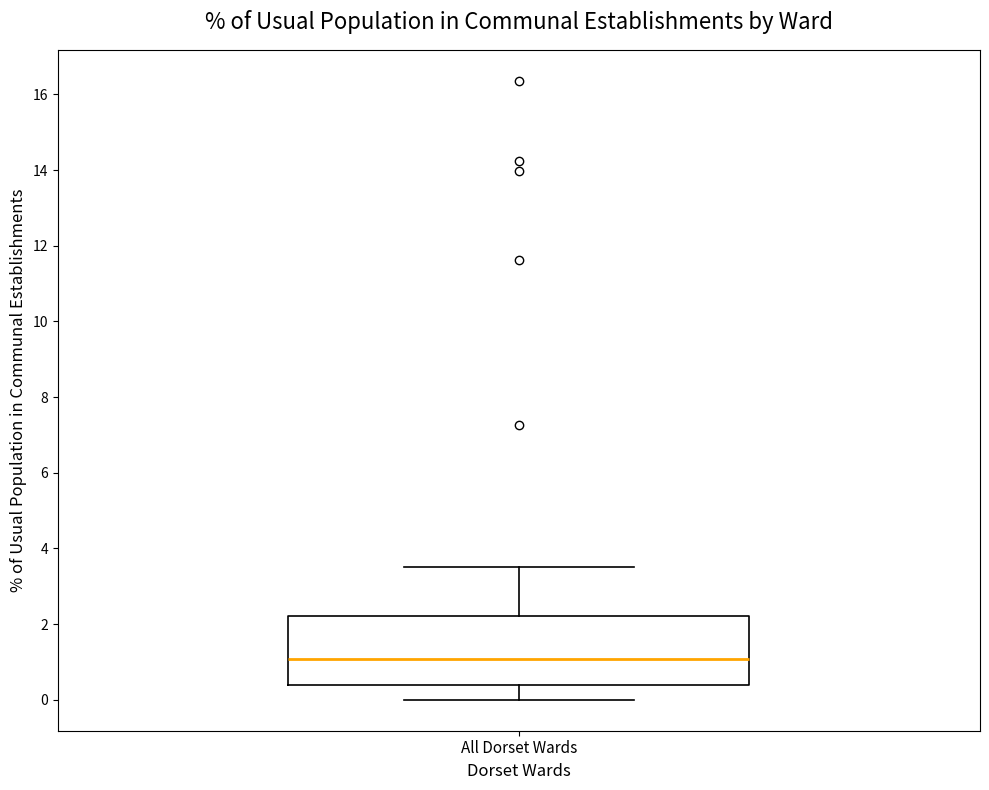

Transcribe this box plot: give where the median line is, the range the box spans, and where the two whiskers end, as read against the y-axis. The values are not printed on the chart, so give them approximately, as read against the axis.

median 1.0, box 0.4 to 2.2, whiskers 0.0 to 3.6